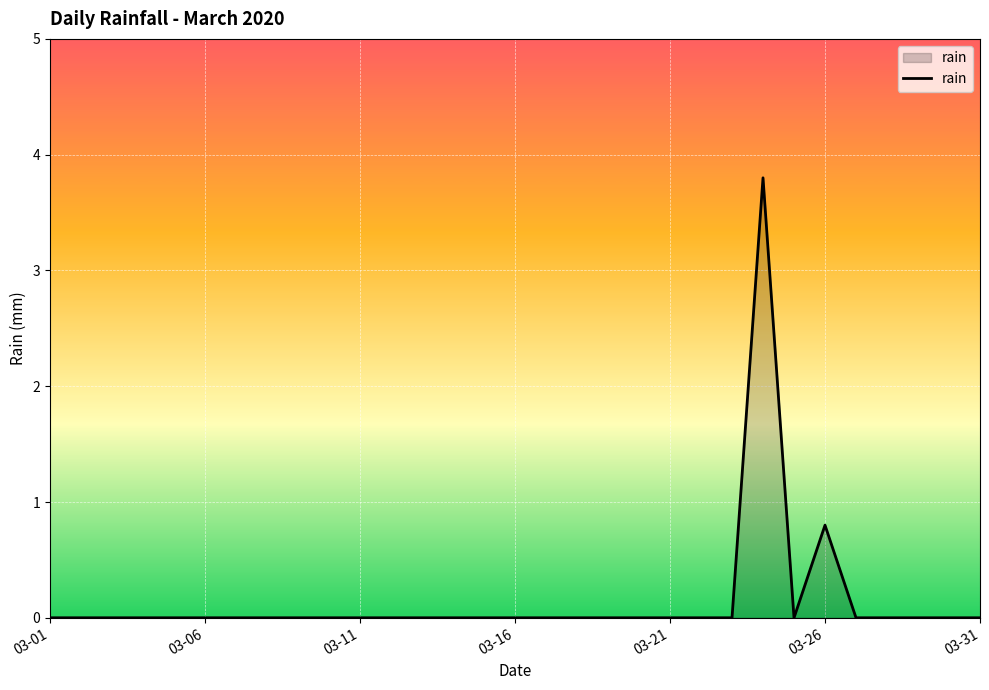

What is the difference between the maximum and minimum values?

3.8